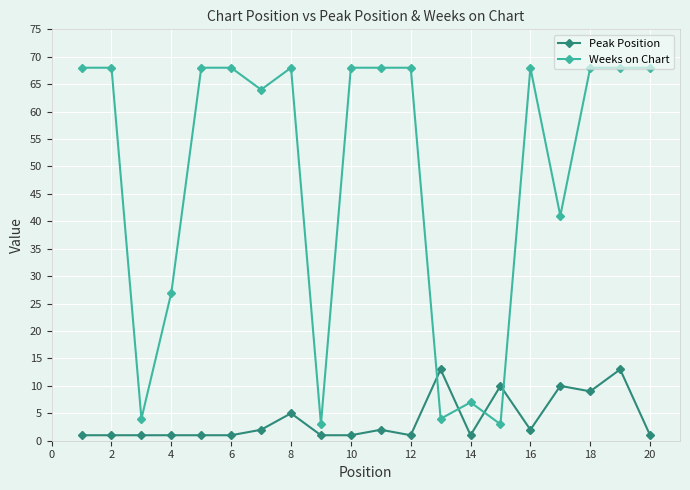

After their last crossing, which series has the higher values: Weeks on Chart or Peak Position?

Weeks on Chart